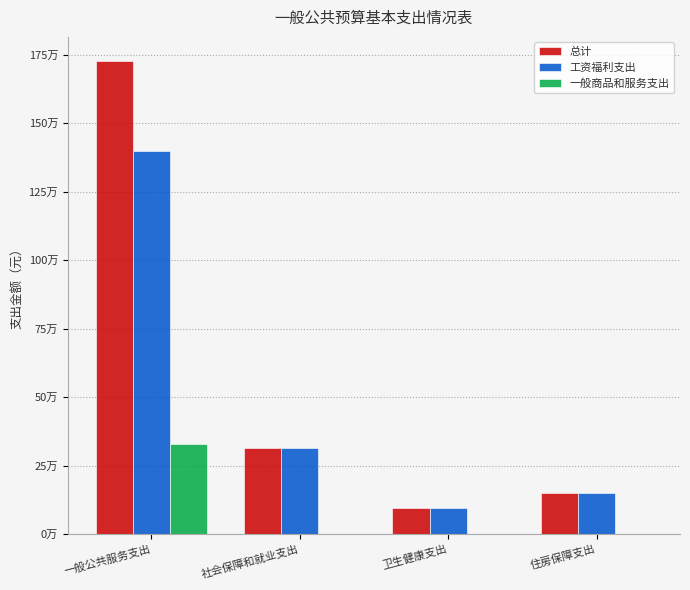

At which label is 总计 closest to 911878?

社会保障和就业支出